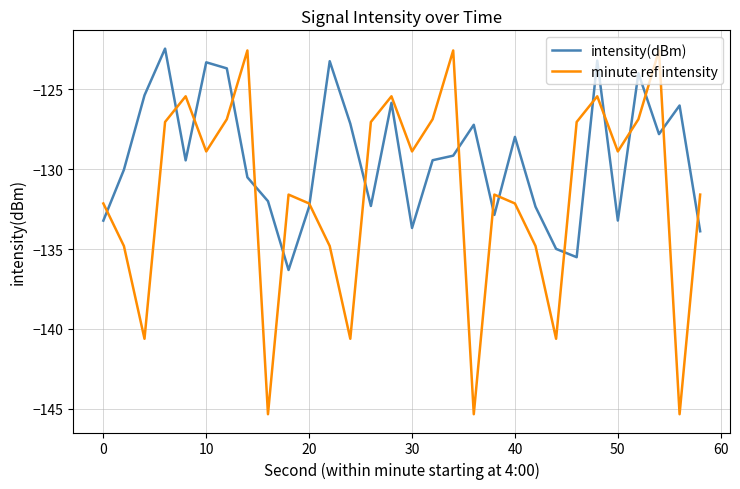

Which series has the widest spread of values?

minute ref intensity